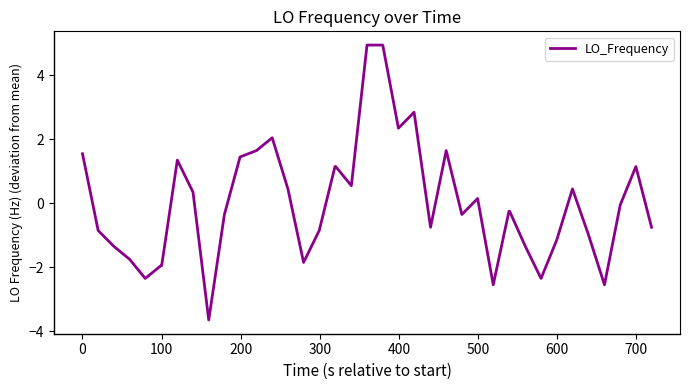

What is the smallest value displayed?

-3.7